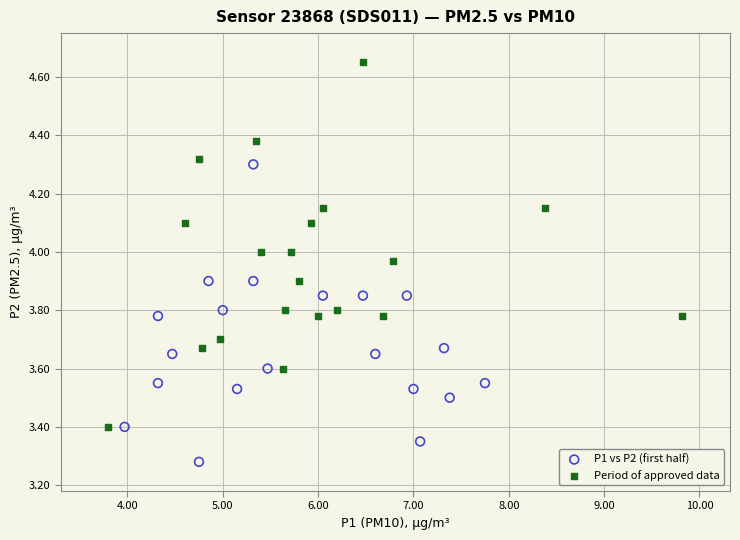

Which series contains the highest Y value?

Period of approved data